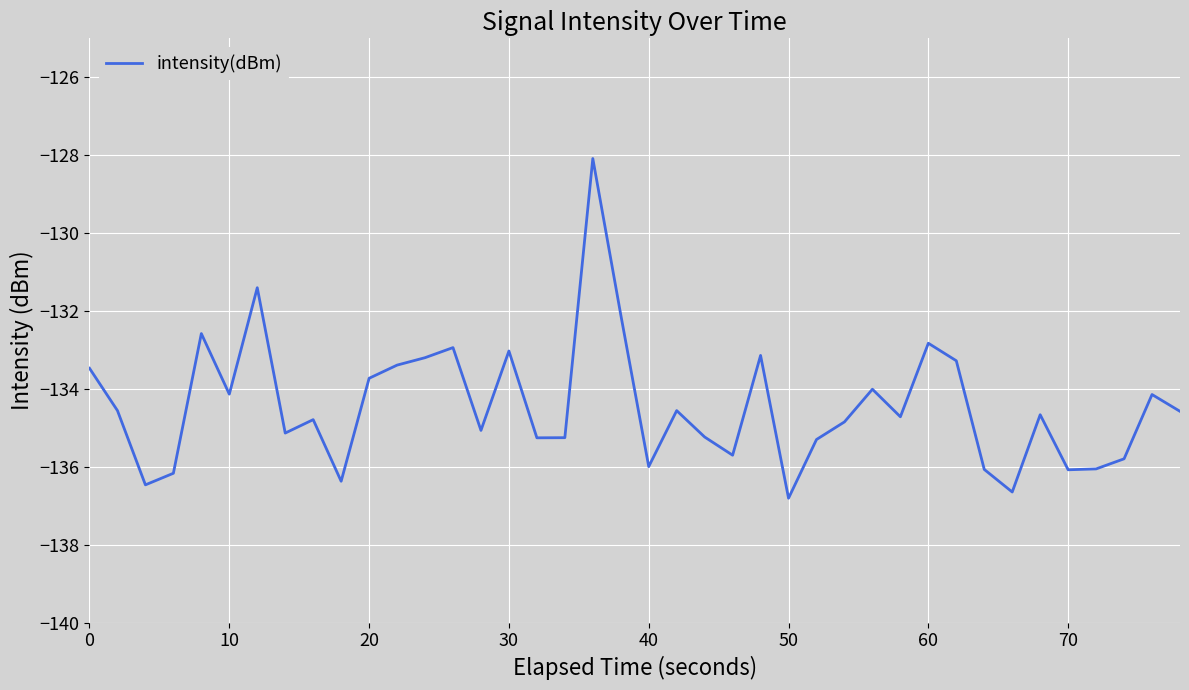

What is the greatest value displayed?

-128.1